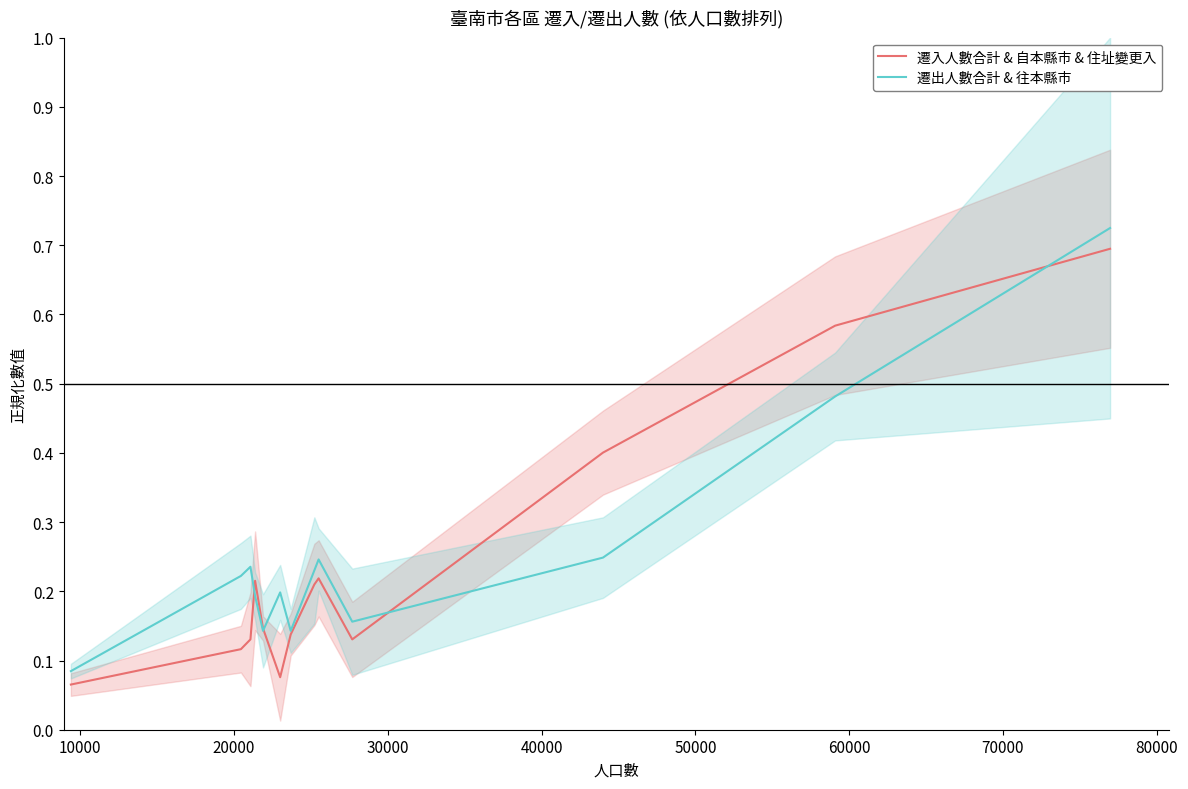

Reading left to right, what are all the values shown in this chart?

遷入人數合計 & 自本縣市 & 住址變更入: 0.1	0.1	0.1	0.2	0.1	0.1	0.1	0.2	0.2	0.1	0.4	0.6	0.7
遷出人數合計 & 往本縣市: 0.1	0.2	0.2	0.2	0.1	0.2	0.1	0.2	0.2	0.2	0.2	0.5	0.7